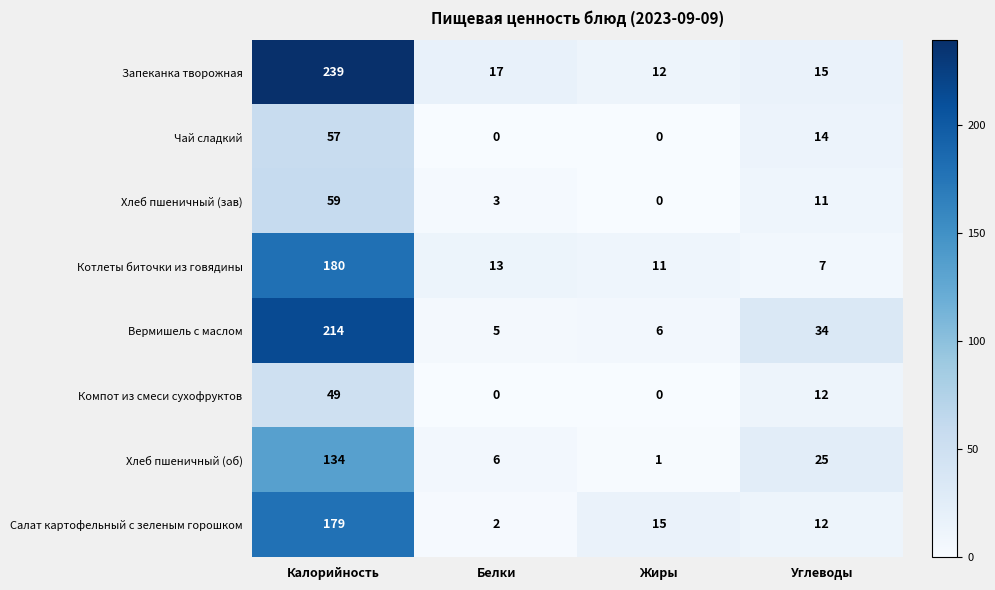

The Хлеб пшеничный (зав) series shows 59 at Калорийность. True or false?

True